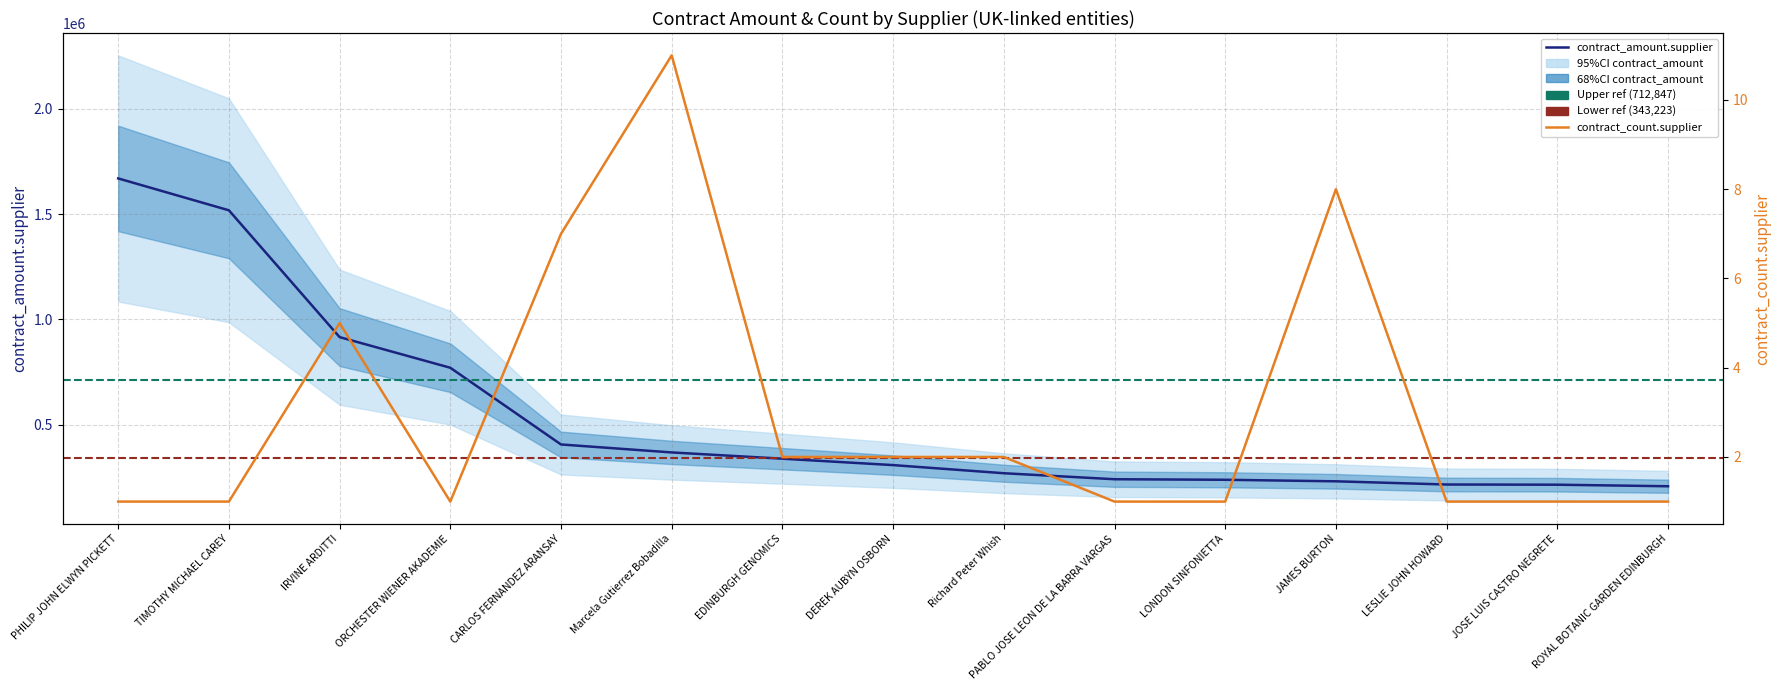

True or false: contract_count.supplier and contract_amount.supplier cross at least once.

False